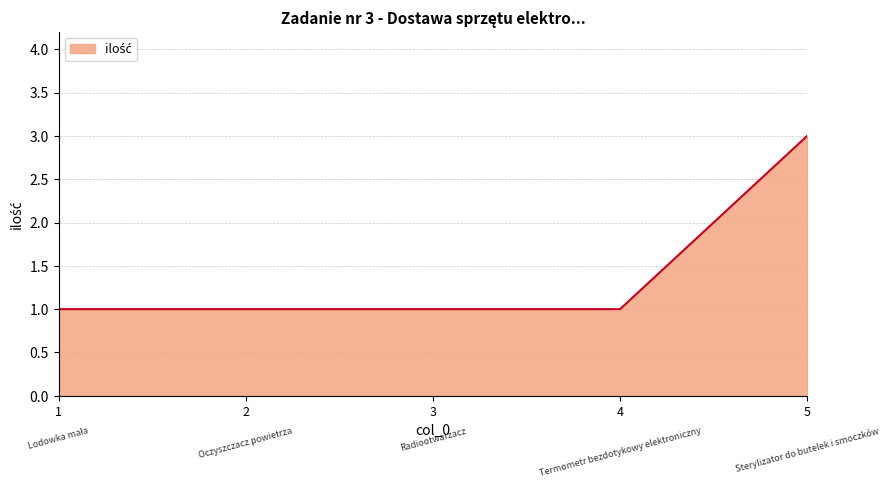

The chart shows a value of 1 at 3. True or false?

True